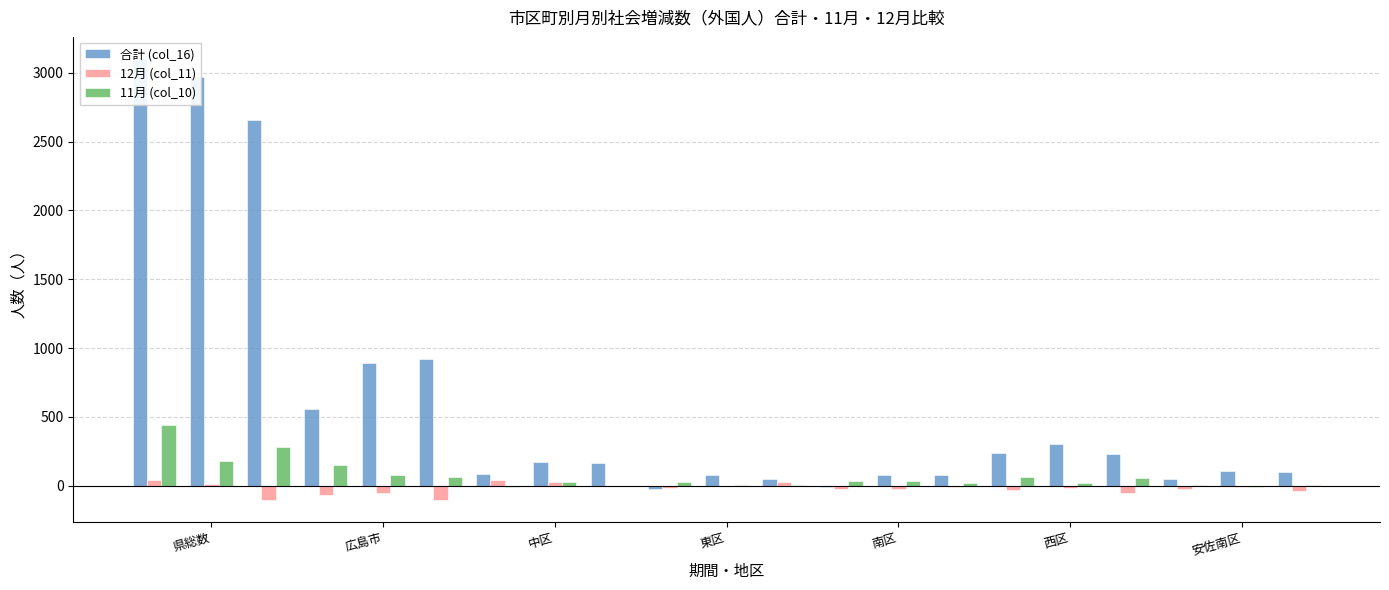

The value of 11月 (col_10) at 西区 is 11. True or false?

False